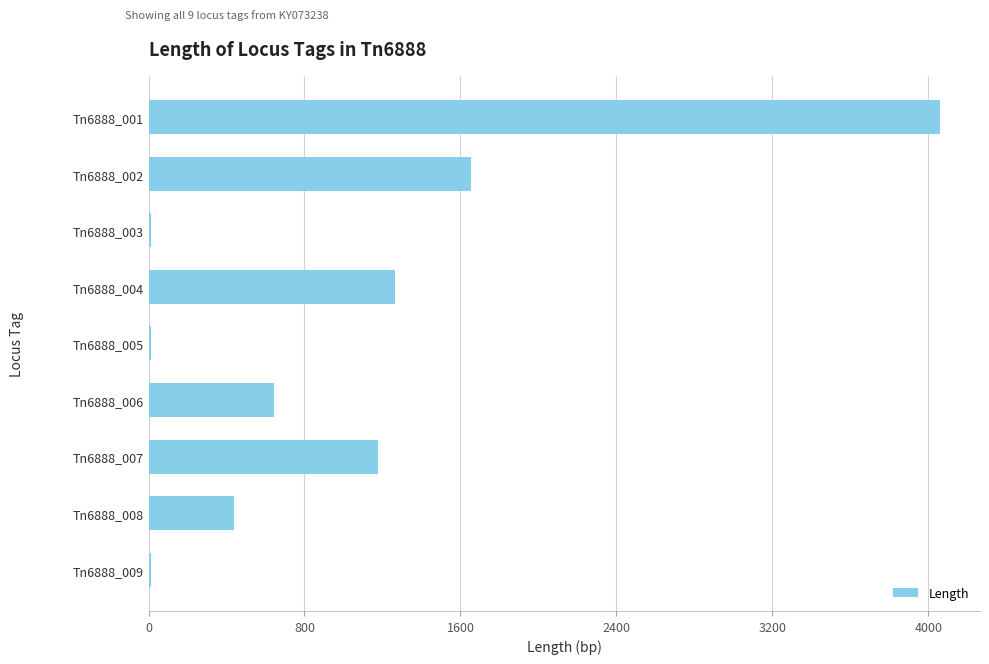

The value at Tn6888_007 is 1176. True or false?

True